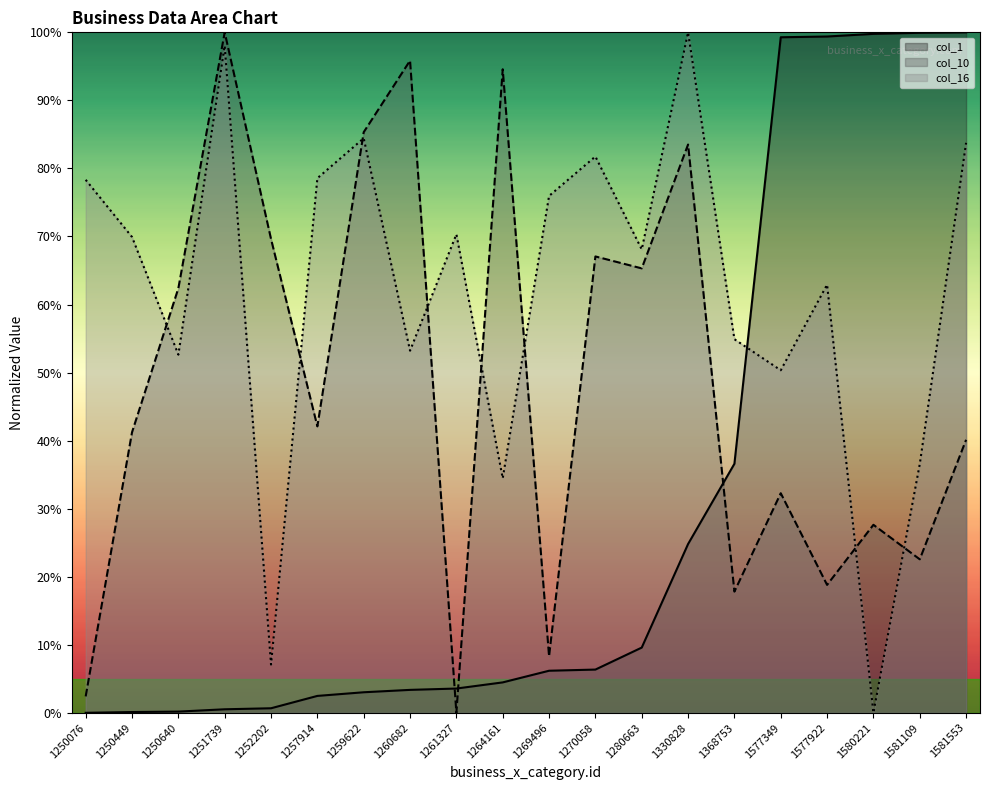

What is the difference between the col_10 values at 1269496 and 1577349?

24.0